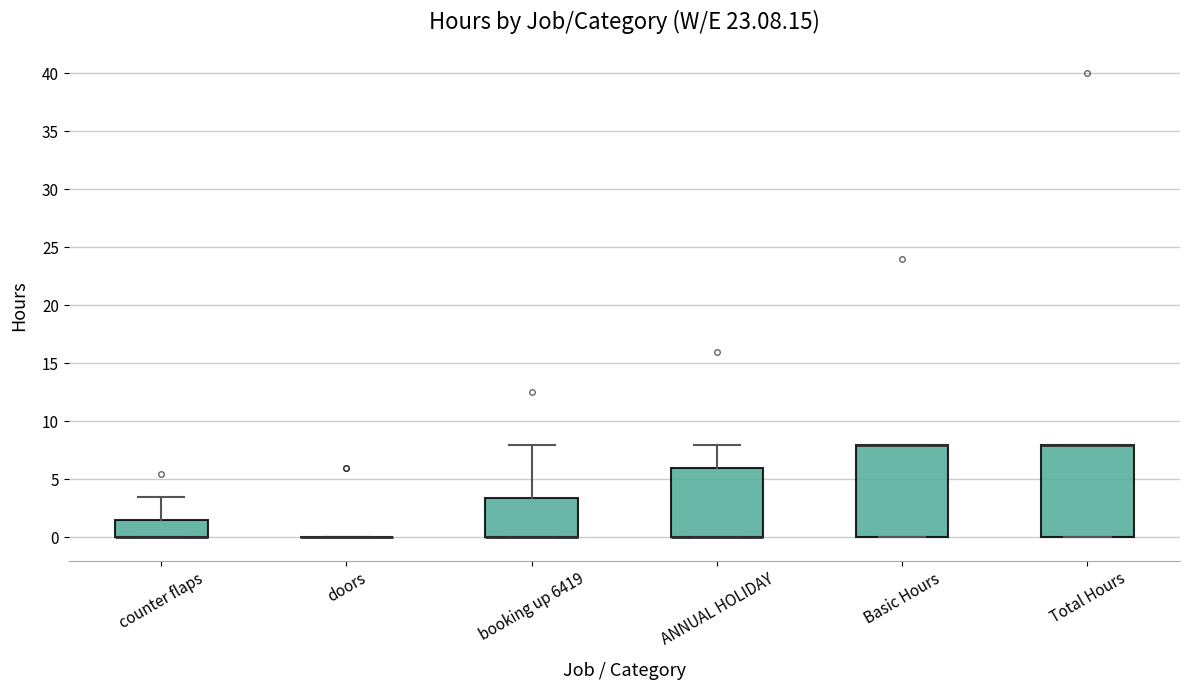

Reading left to right, read every box against the y-axis: the position of its median line, the range the box covers, and the ends of its whiskers. The values are not printed on the chart, so give them approximately, as read against the axis.

counter flaps: median 0.0 (drawn on the box's lower edge), box 0.0 to 1.5, whiskers 0.0 to 3.5
doors: box collapsed to a line at 0.0, whiskers 0.0 to 0.0
booking up 6419: median 0.0 (drawn on the box's lower edge), box 0.0 to 3.5, whiskers 0.0 to 8.0
ANNUAL HOLIDAY: median 0.0 (drawn on the box's lower edge), box 0.0 to 6.0, whiskers 0.0 to 8.0
Basic Hours: median 8.0 (drawn on the box's upper edge), box 0.0 to 8.0, whiskers 0.0 to 8.0
Total Hours: median 8.0 (drawn on the box's upper edge), box 0.0 to 8.0, whiskers 0.0 to 8.0